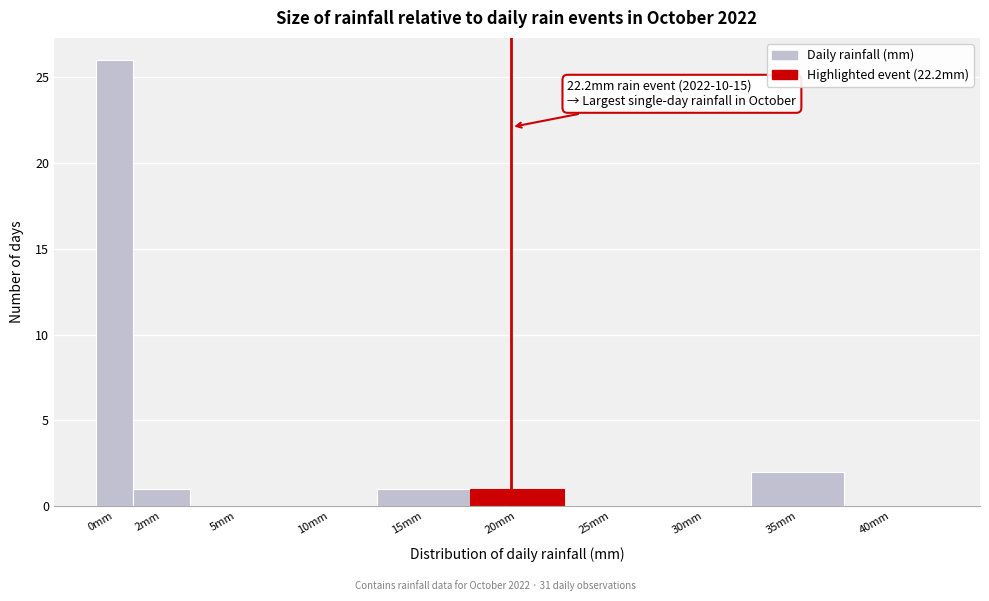

Reading left to right, what are all the values shown in this chart?

0mm=26	2mm=1	5mm=0	10mm=0	15mm=1	20mm=1	25mm=0	30mm=0	35mm=2	40mm=0